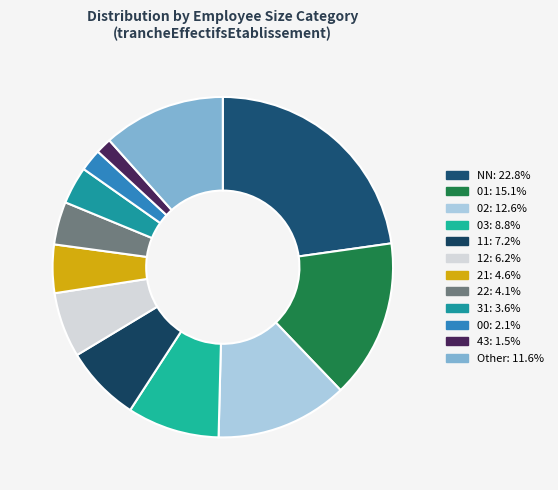

To the nearest percent, what is the average slice percentage?

8%